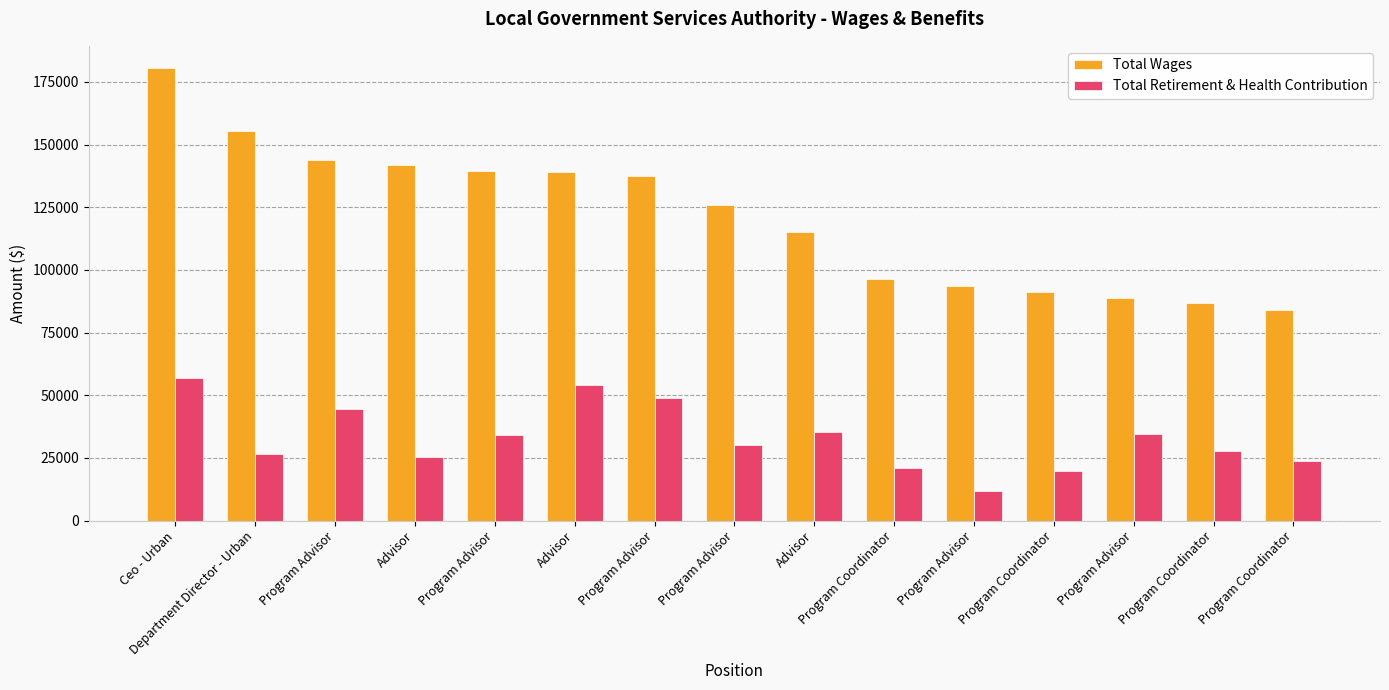

Between Program Advisor and Advisor, which is larger?

Advisor